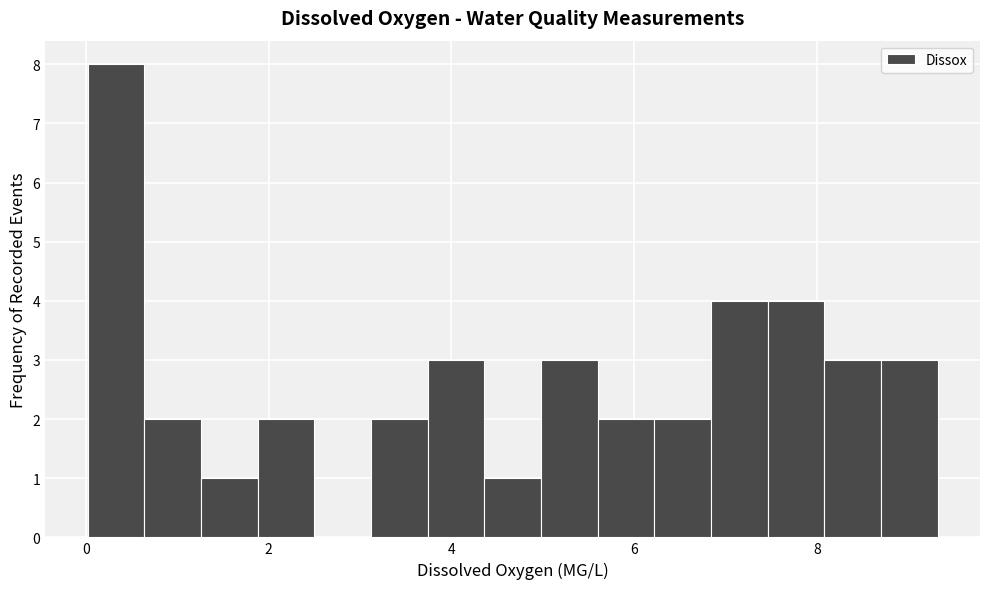

Around what value on the x-axis is the tallest bar? Give the approximate position of its centre, as read against the axis.

0.4